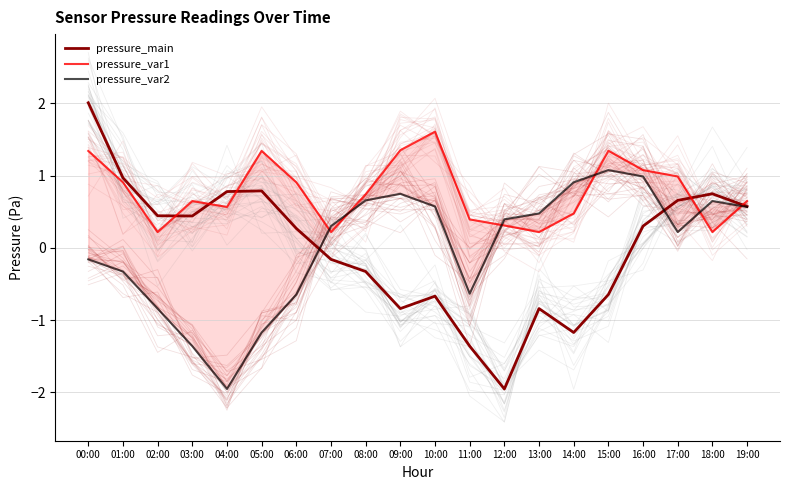

Between which two adjacent categories do pressure_var1 and pressure_main first intersect?

02:00 and 03:00